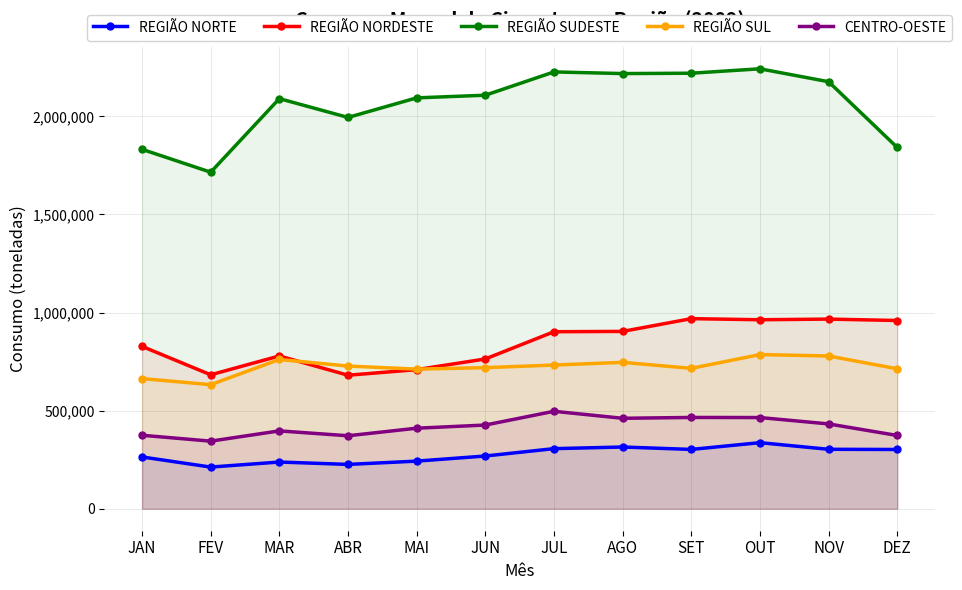

Reading left to right, what are all the values shown in this chart?

REGIÃO NORTE: 263905	212357	238058	225945	242631	268755	306264	314653	302304	336758	302975	302043
REGIÃO NORDESTE: 827540	682813	778832	680624	709009	763528	902353	903979	968981	963394	966706	959516
REGIÃO SUDESTE: 1832188	1715584	2090629	1994799	2094536	2108064	2226797	2218379	2220193	2242705	2176872	1841663
REGIÃO SUL: 663330	632533	761011	727254	711628	719219	732487	746246	715635	785811	778632	713422
CENTRO-OESTE: 374534	344541	396818	371974	410477	426663	496727	461037	465352	464827	432344	373478